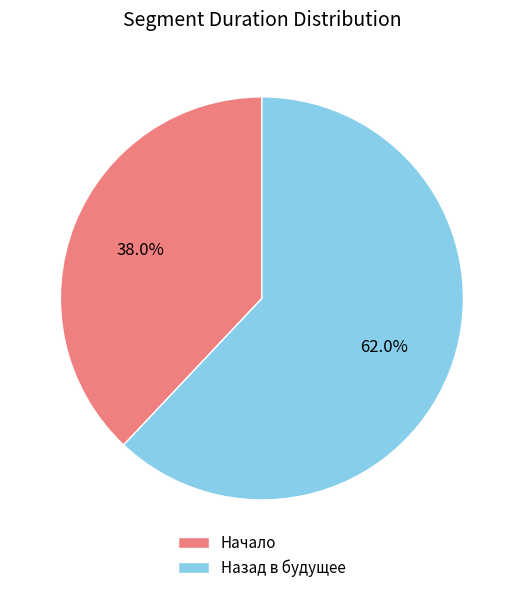

Rank the categories by value from lowest to highest.

Начало, Назад в будущее